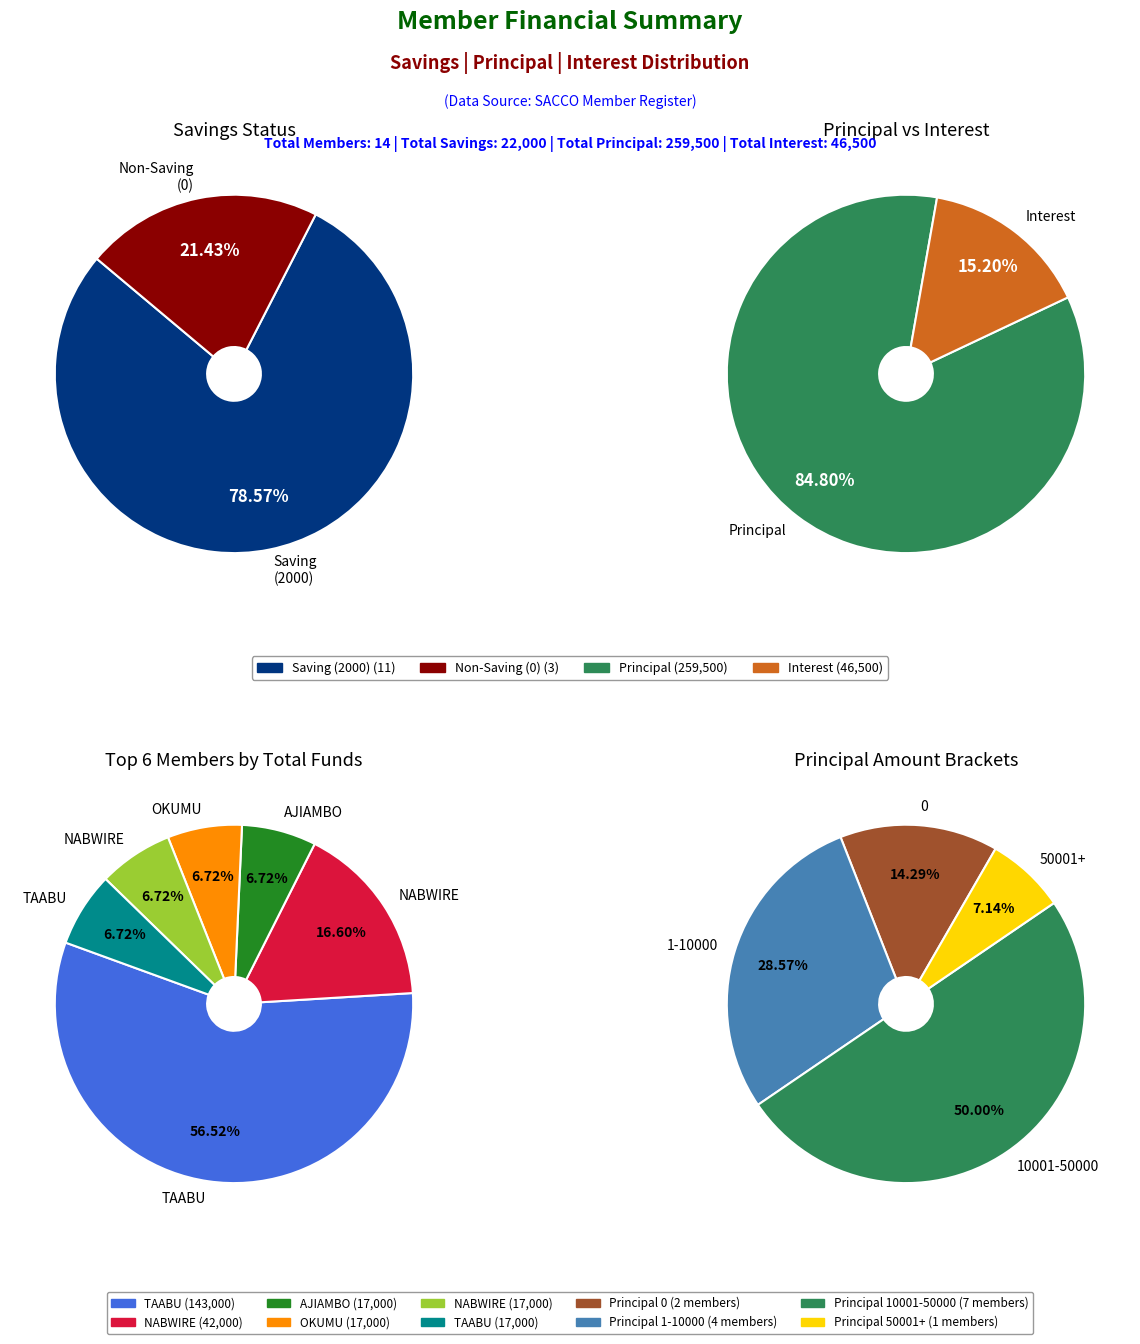

The BOGERE WILBER slice represents 0% of the pie. True or false?

True